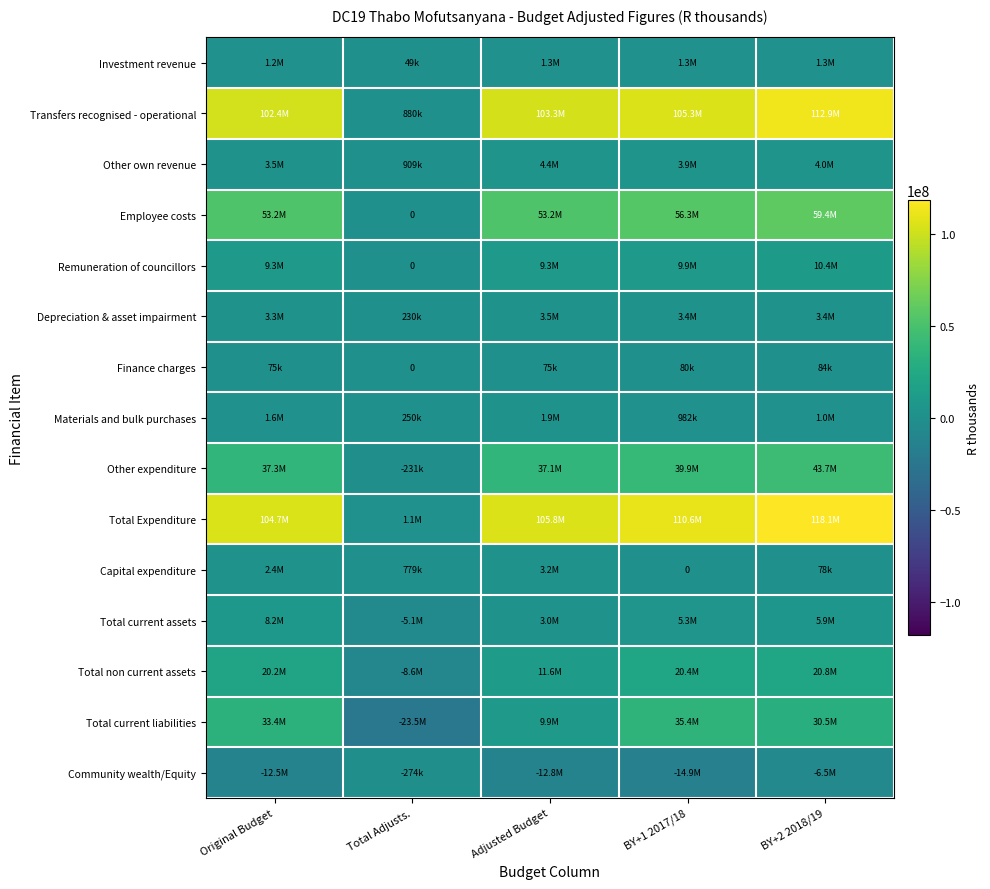

Is the value of Capital expenditure at Adjusted Budget greater than the value of Total current liabilities at Total Adjusts.?

Yes